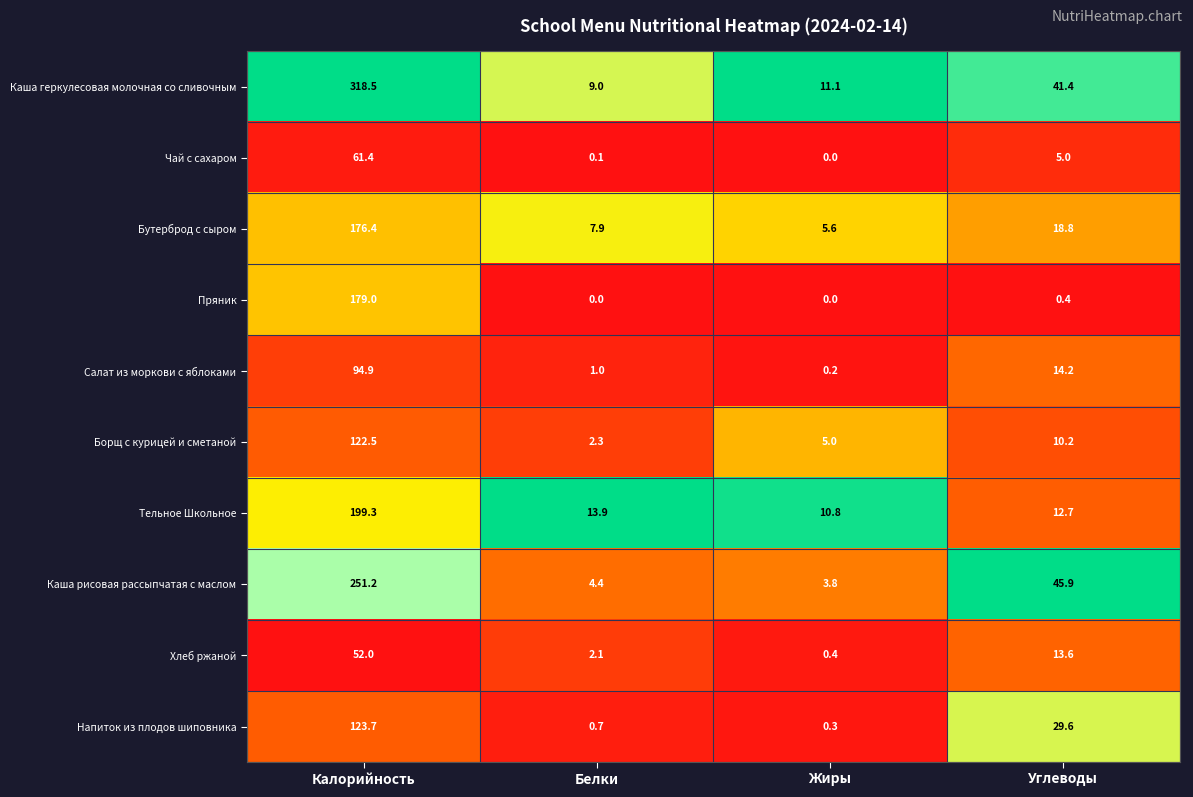

List the series in order of their peak value, highest first.

Каша геркулесовая молочная со сливочным, Каша рисовая рассыпчатая с маслом, Тельное Школьное, Пряник, Бутерброд с сыром, Напиток из плодов шиповника, Борщ с курицей и сметаной, Салат из моркови с яблоками, Чай с сахаром, Хлеб ржаной